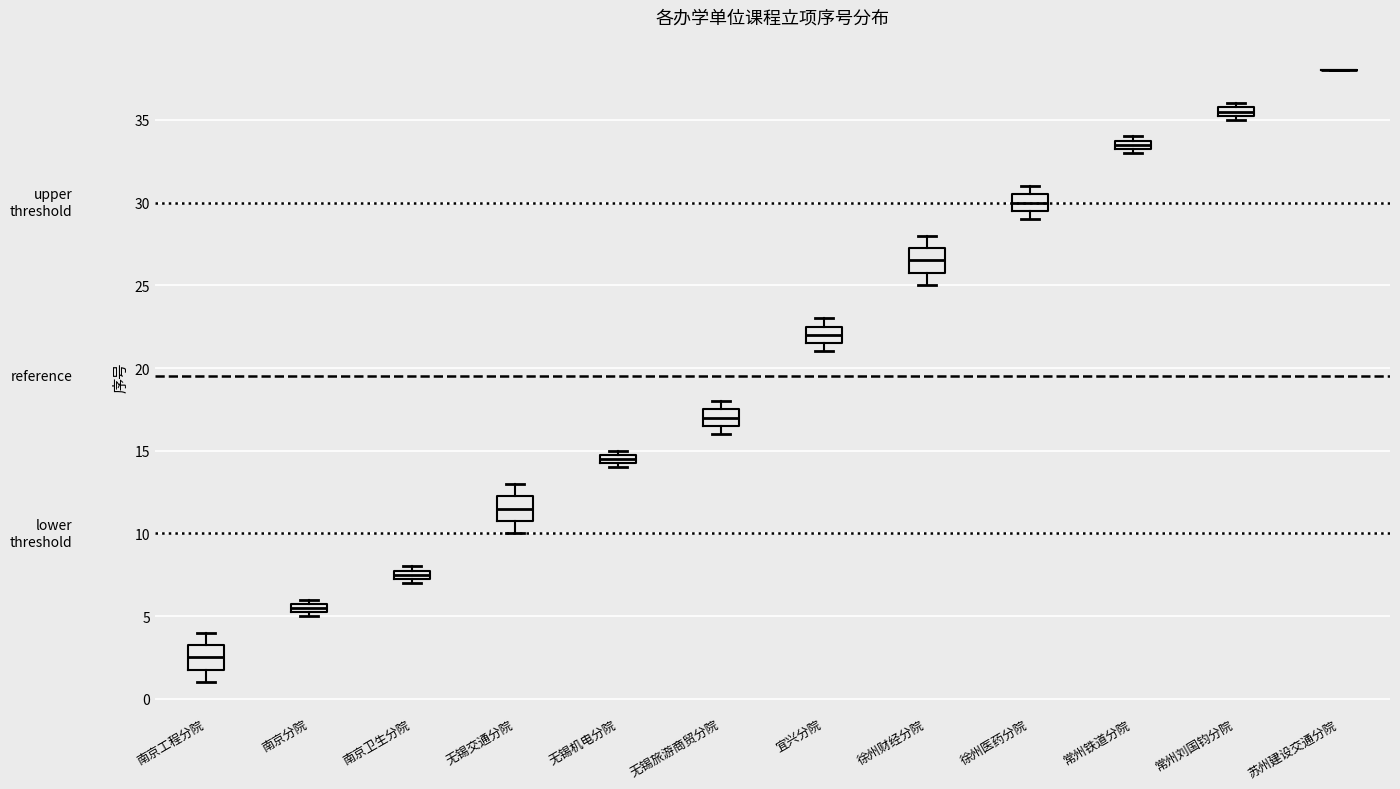

Where is the lower edge of the box for 无锡机电分院 on the y-axis? The values are not printed on the chart, so give them approximately, as read against the axis.

14.5